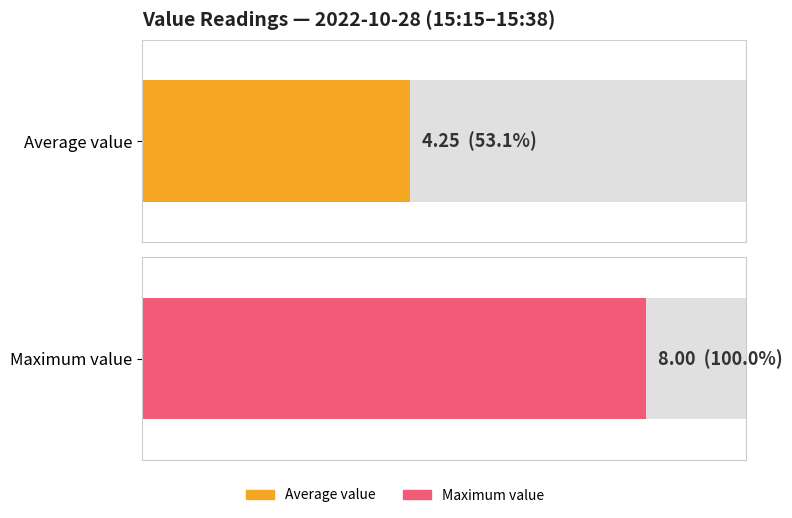

What is the greatest value displayed?

8